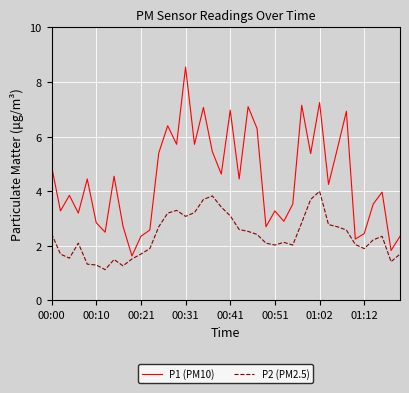

List the series in order of their peak value, highest first.

P1 (PM10), P2 (PM2.5)